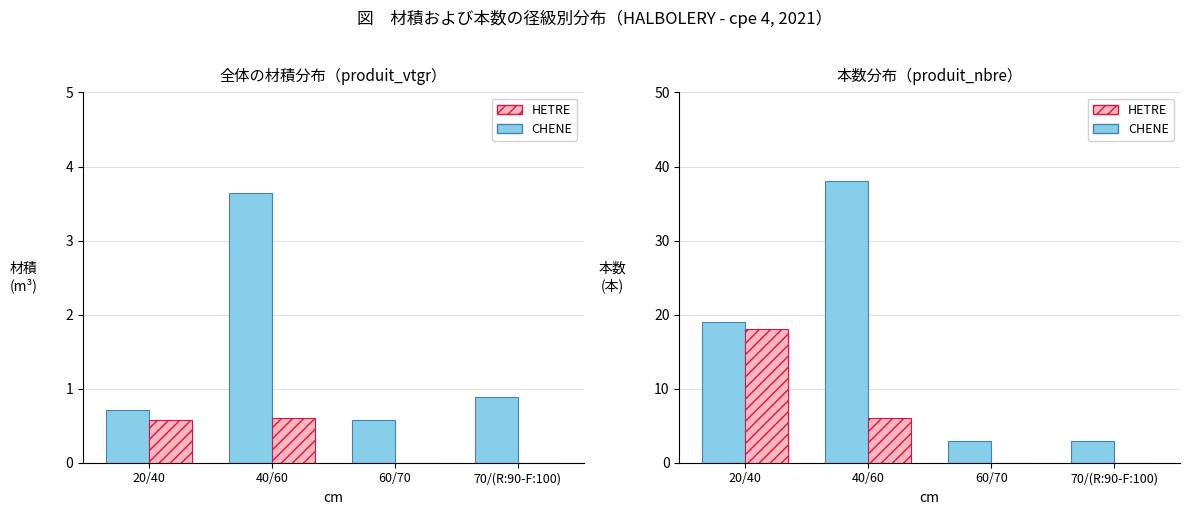

At which label is HETRE closest to 9?

40/60